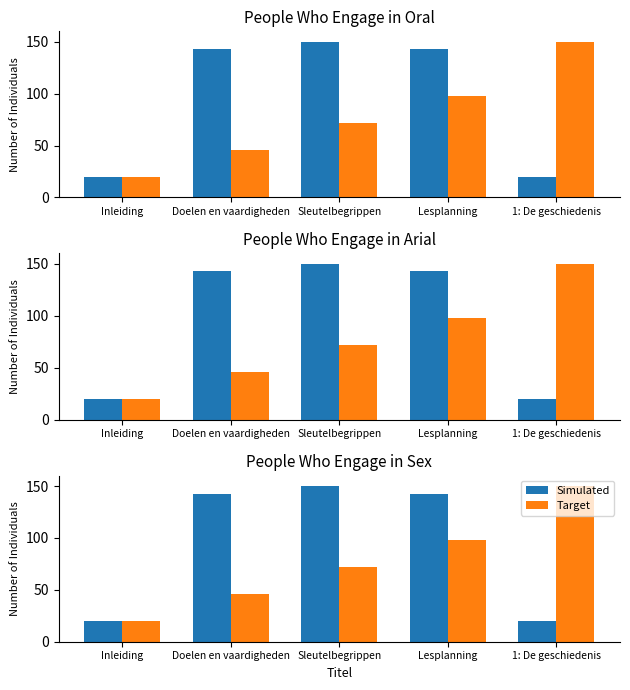

Rank the series at Doelen en vaardigheden from highest to lowest value.

Simulated, Target